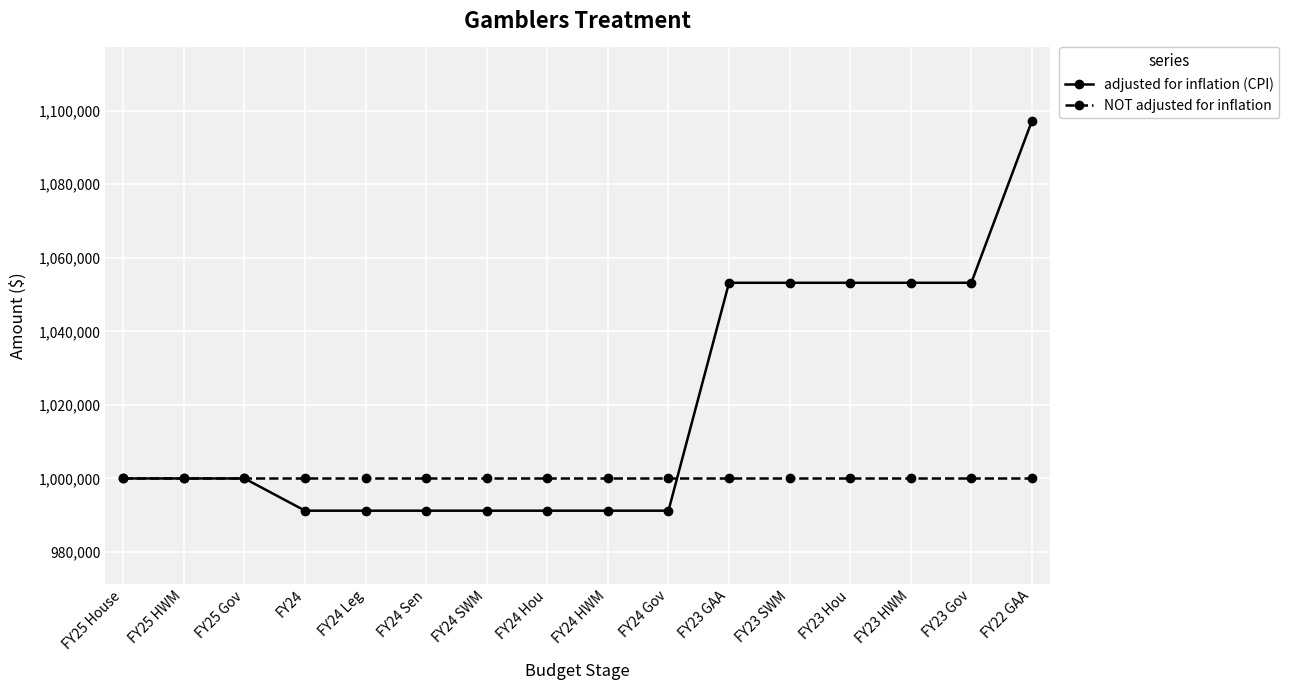

At which category is the sum across all series the highest?

FY22 GAA